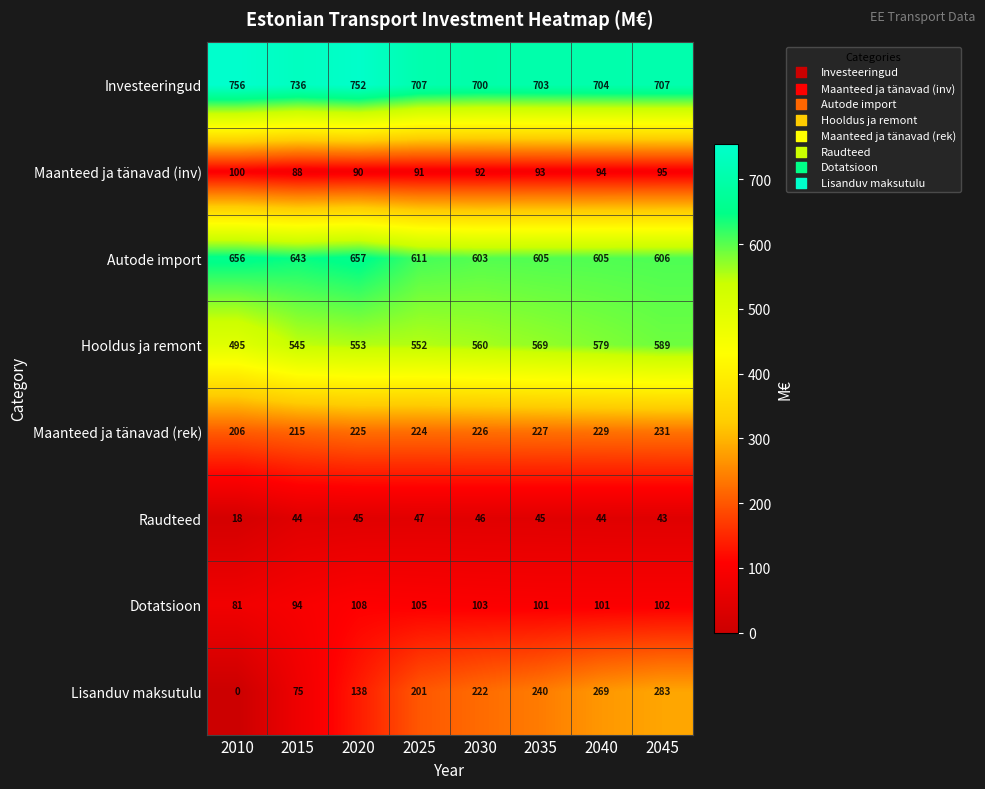

The value of Investeeringud at 2045 is 1007. True or false?

False